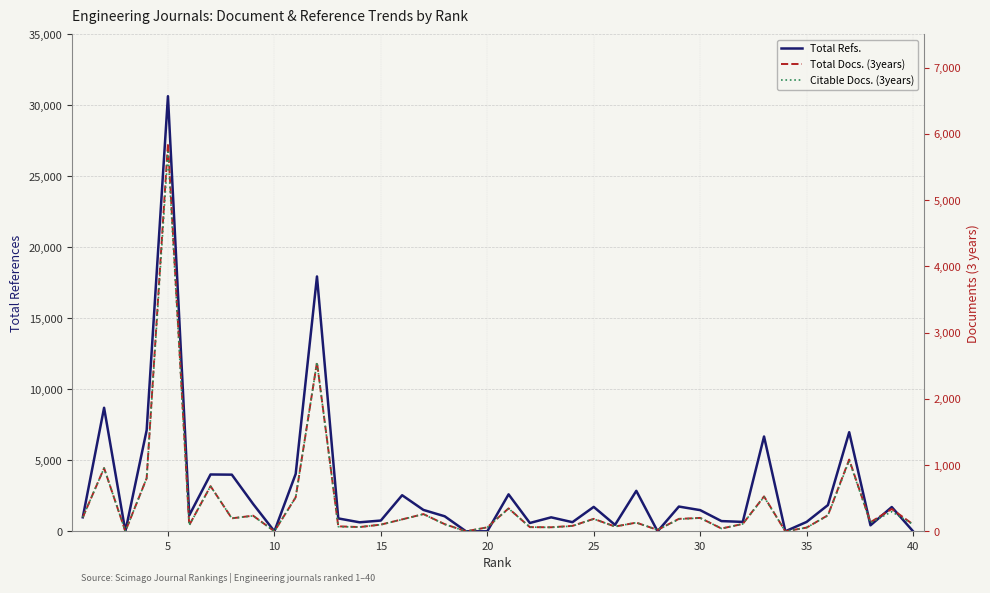

After their last crossing, which series has the higher values: Citable Docs. (3years) or Total Refs.?

Citable Docs. (3years)